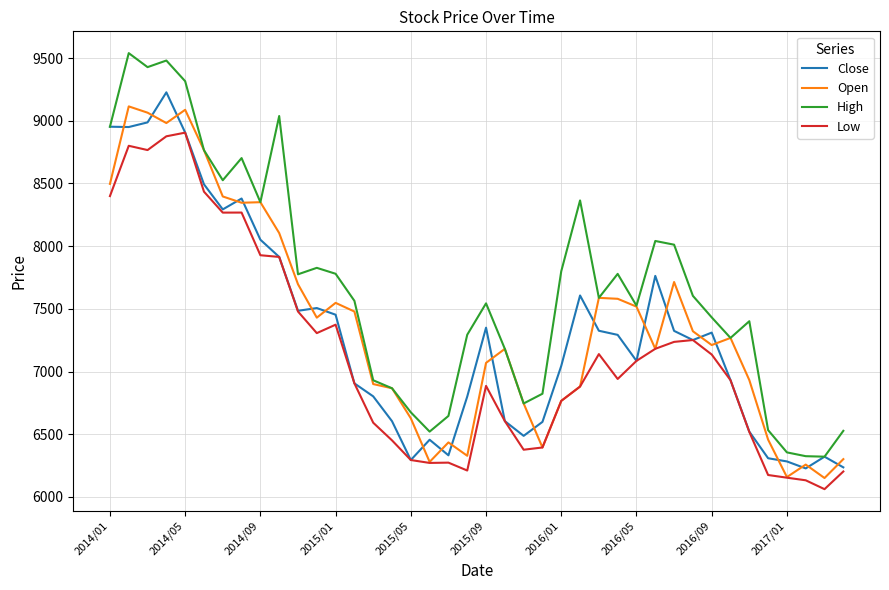

Which series has the largest range (max minus min)?

High